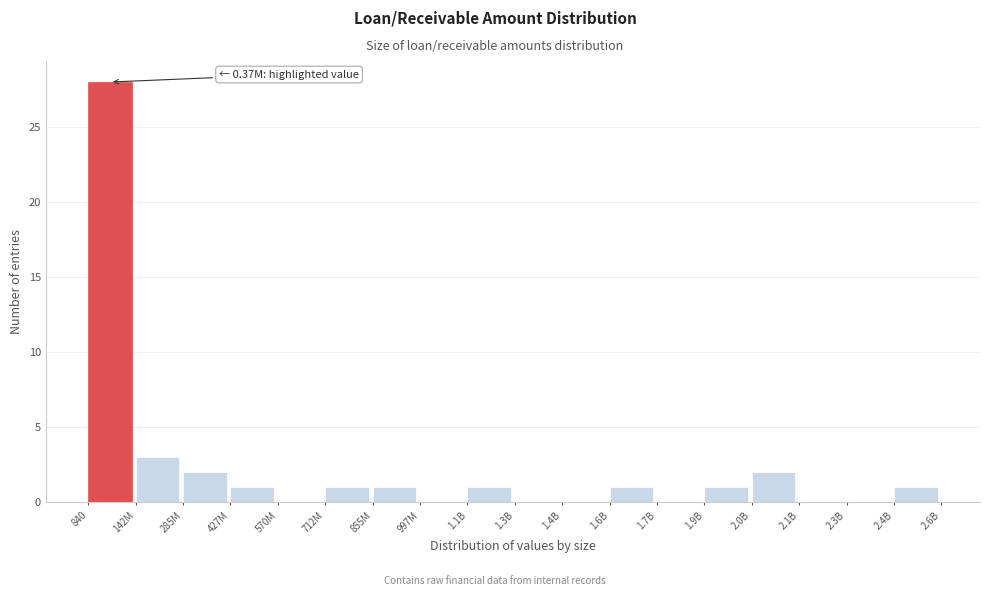

Reading left to right, list all the values displayed in this chart.

840=28	142M=3	285M=2	427M=1	570M=0	712M=1	855M=1	997M=0	1.1B=1	1.3B=0	1.4B=0	1.6B=1	1.7B=0	1.9B=1	2.0B=2	2.1B=0	2.3B=0	2.4B=1